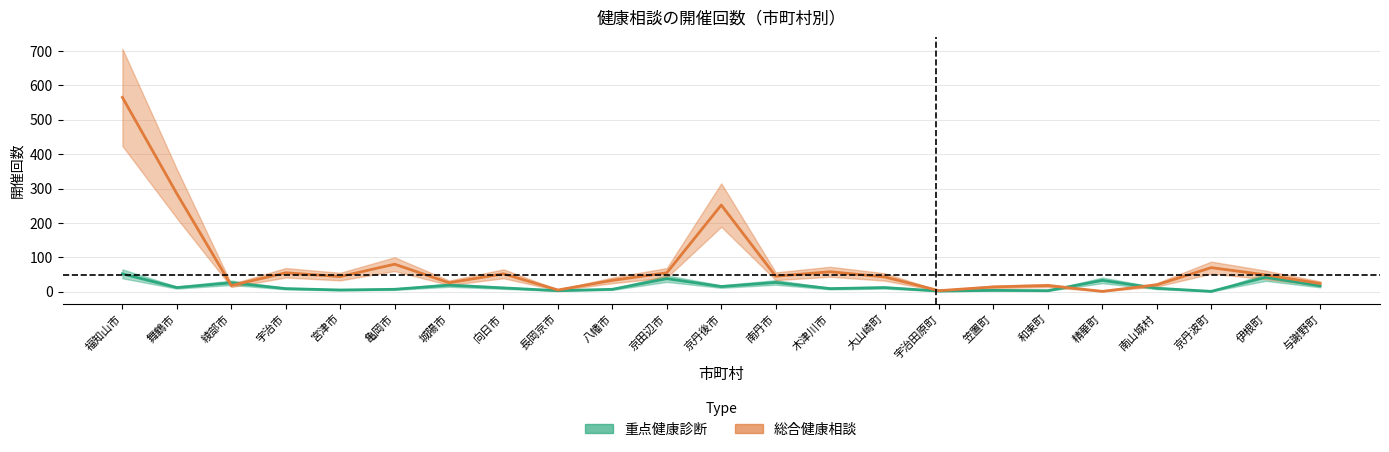

What is the spread (max minus min) of values at 宮津市?

39